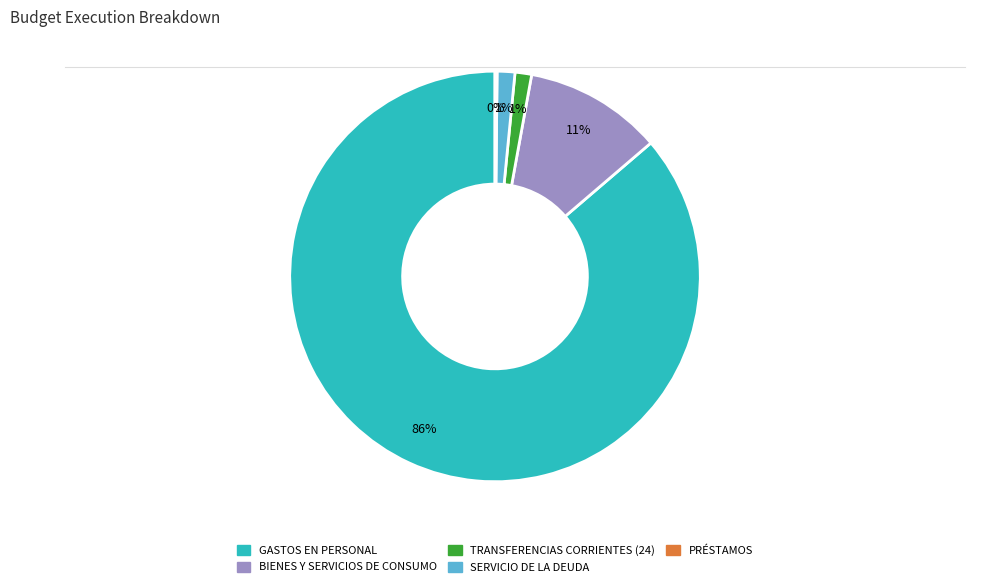

Does any single category account for the majority?

Yes